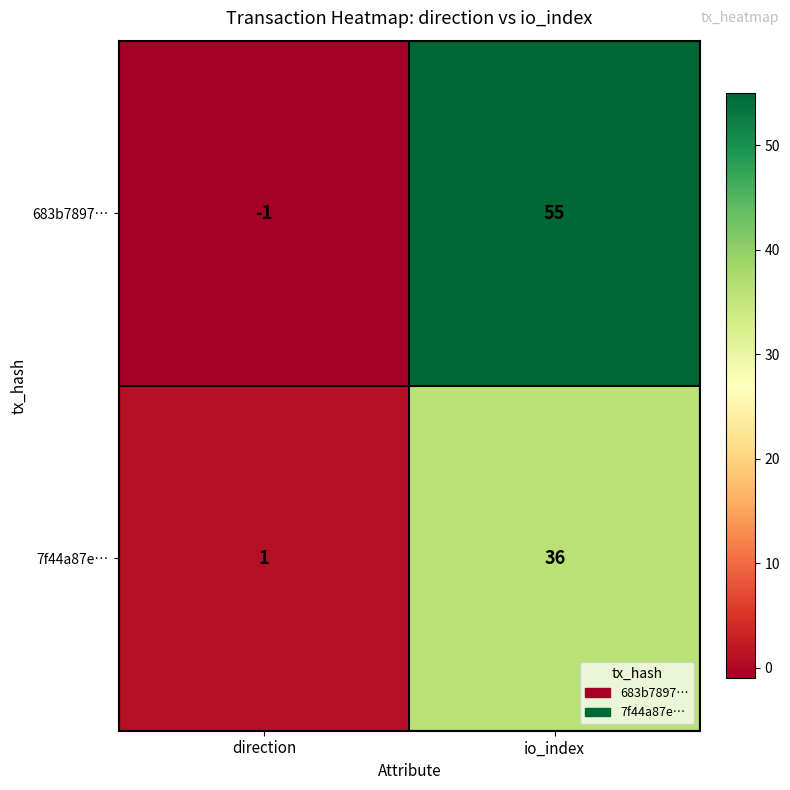

What is the highest value of the 683b7897… series?

55